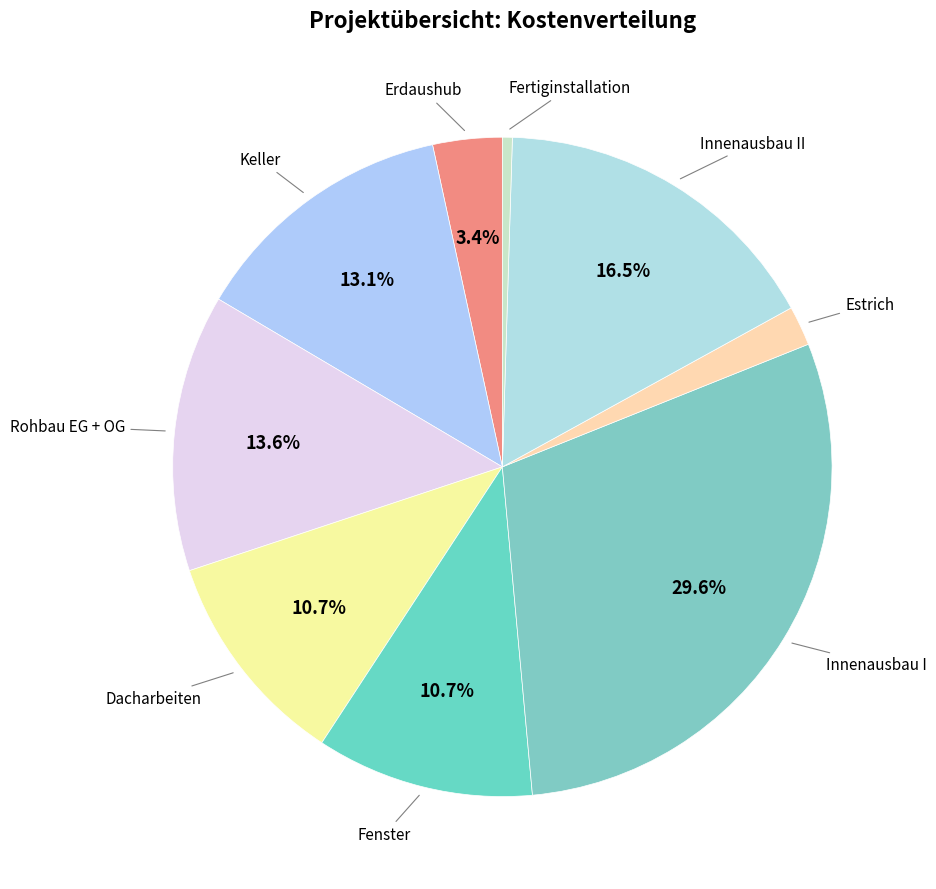

How many slices are in this pie chart?

9